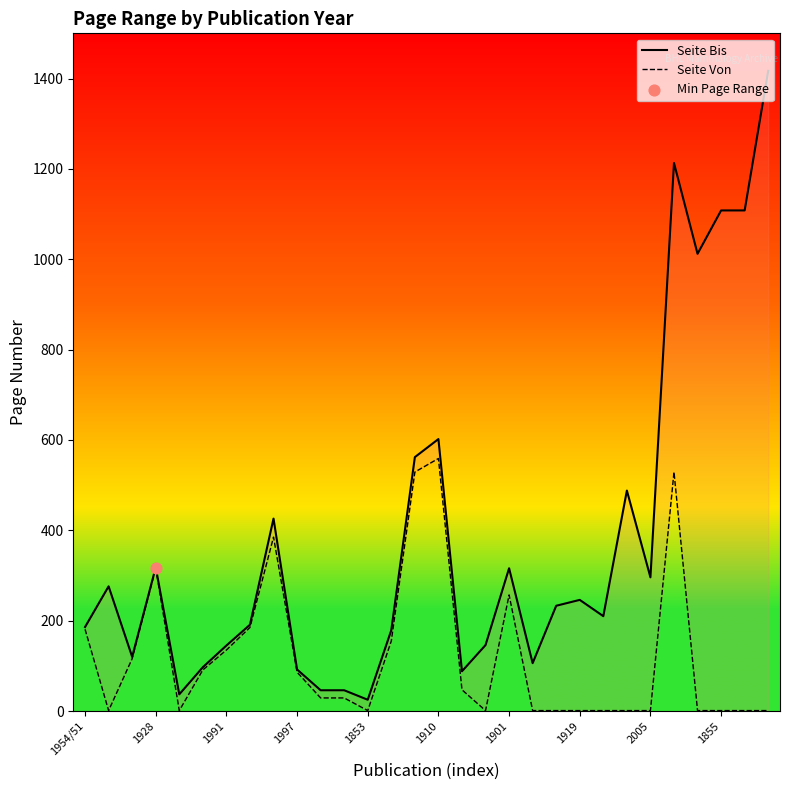

Which series has the largest total across all categories?

Seite Bis